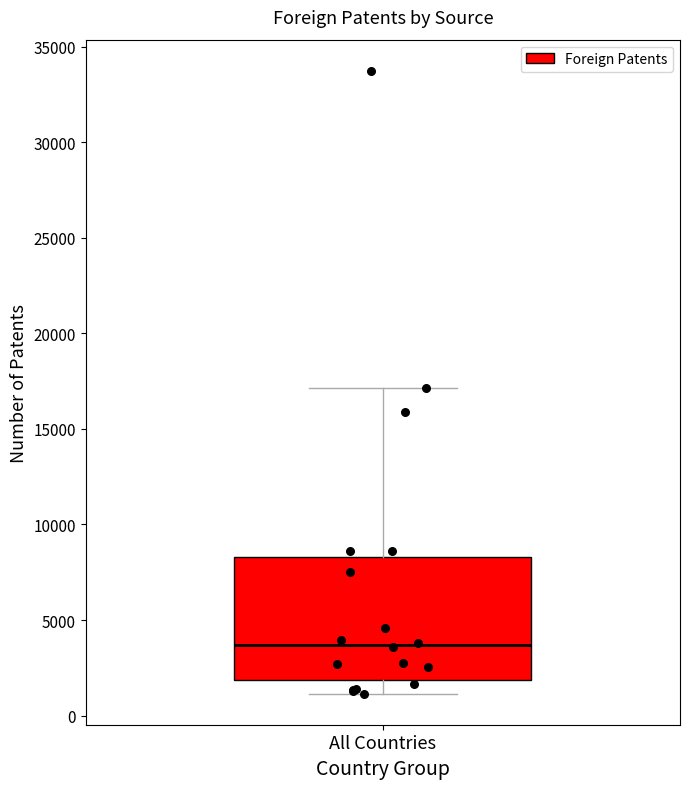

Read this box plot against the y-axis: the position of the median line, the range covered by the box, and the ends of both whiskers. The values are not printed on the chart, so give them approximately, as read against the axis.

median 3500, box 2000 to 8500, whiskers 1000 to 17000